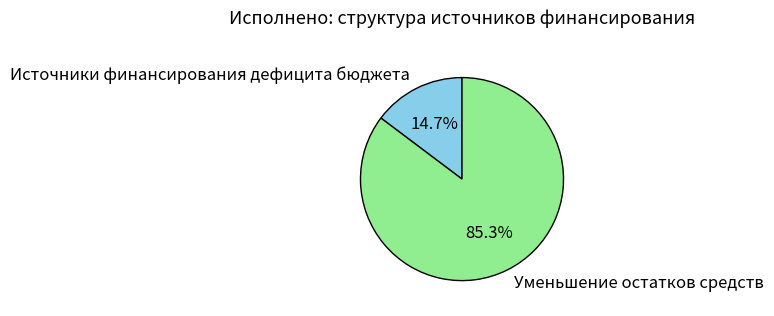

Which category has the biggest portion of the pie?

Уменьшение остатков средств